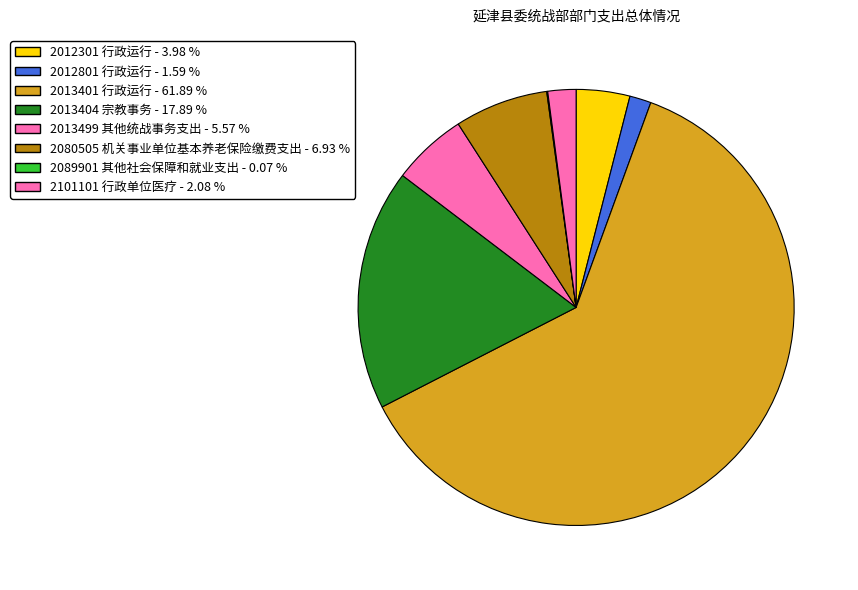

The 2013401 行政运行 slice represents 62% of the pie. True or false?

True